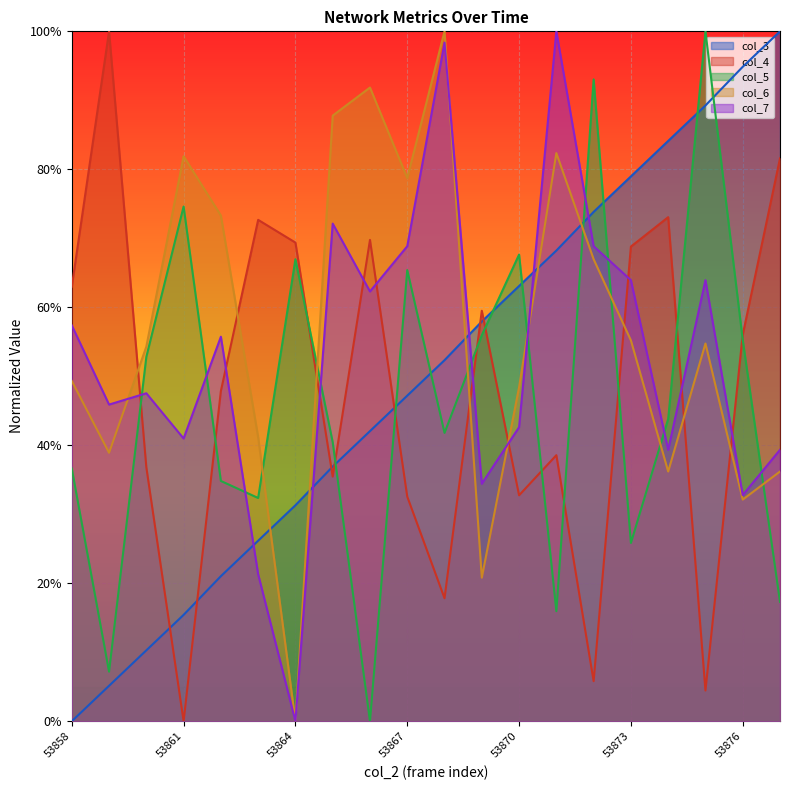

Rank the series by their average value, from lowest to highest.

col_5, col_4, col_3, col_7, col_6